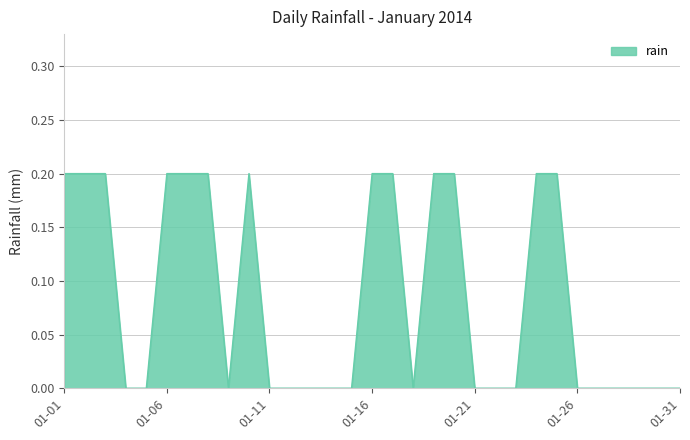

What is the difference between the maximum and second lowest values?

0.2